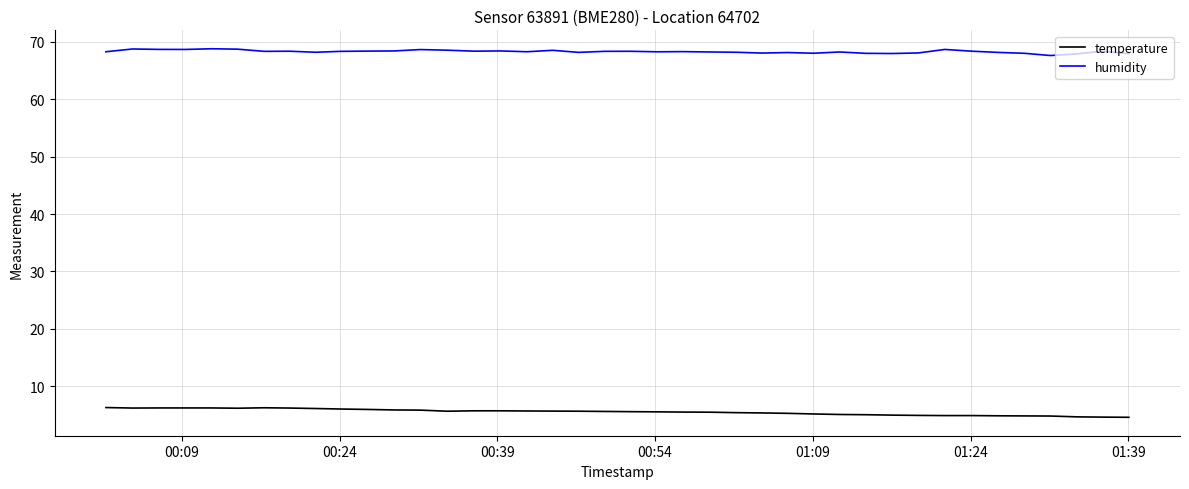

What is the minimum value for humidity?

67.6